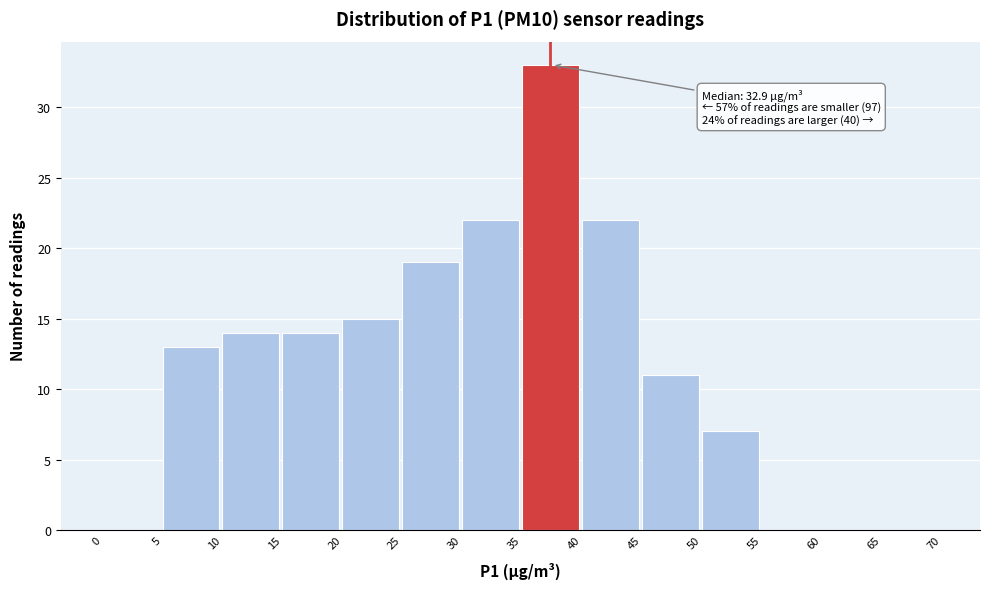

Over which range of the x-axis is the bar tallest?

35 to 40